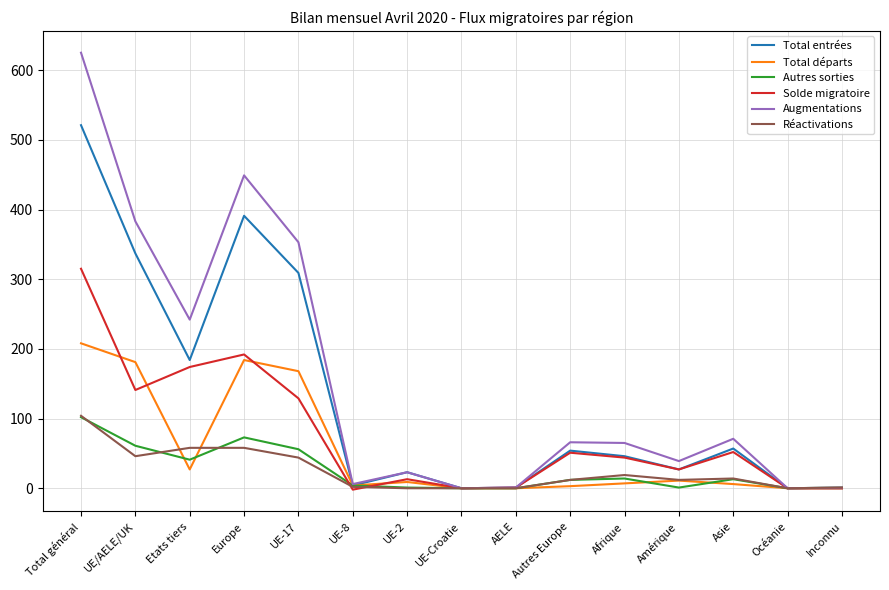

What is the minimum value for Solde migratoire?

-2